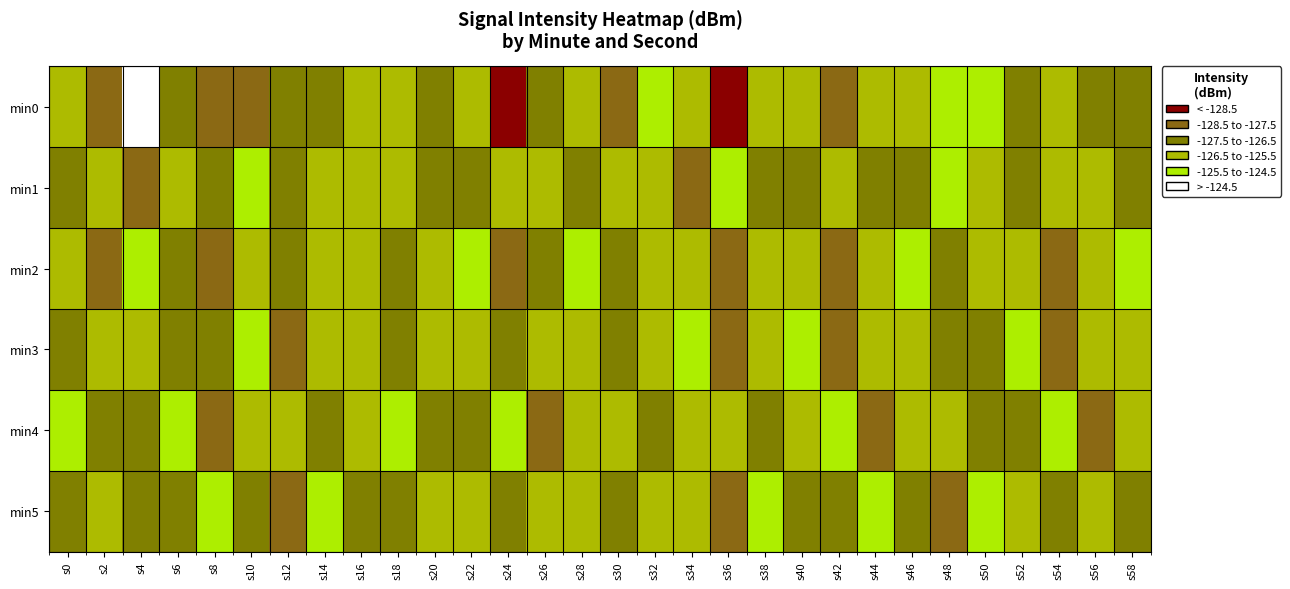

Which series changed the most between s18 and s22?

min2